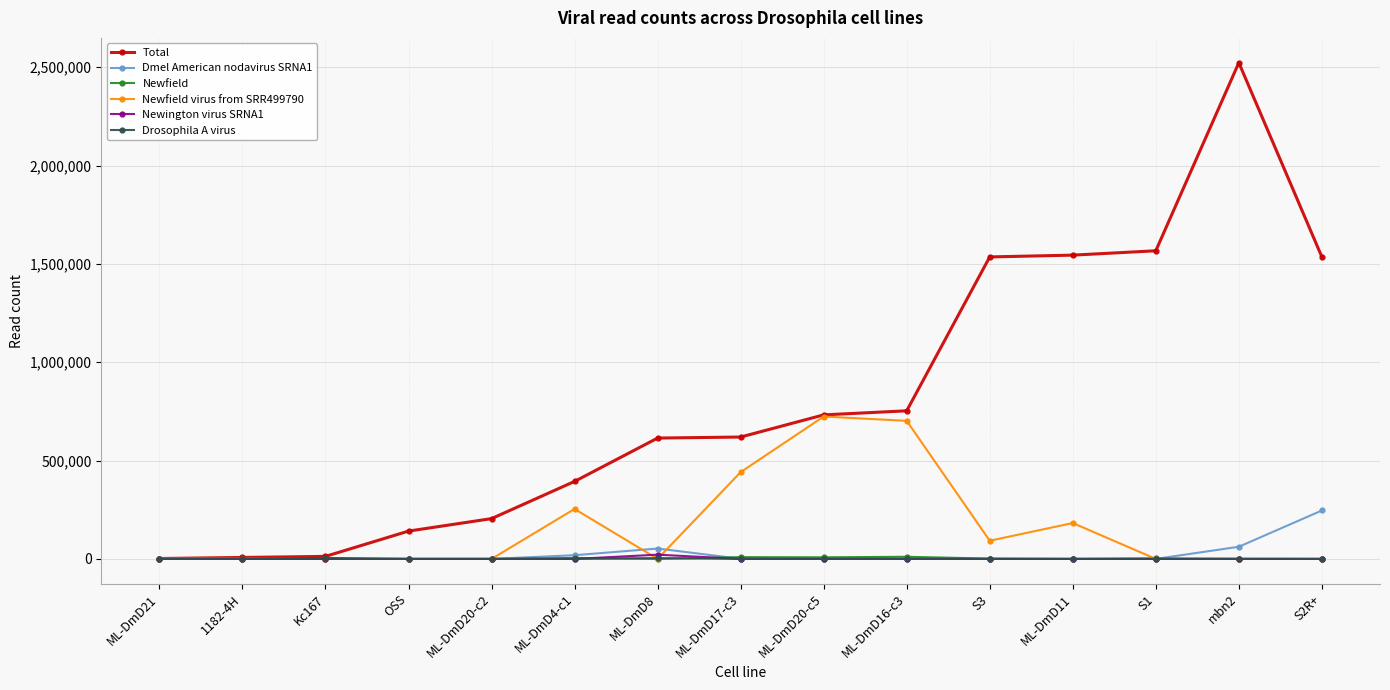

How many data points in Newington virus SRNA1 are above 0?

1